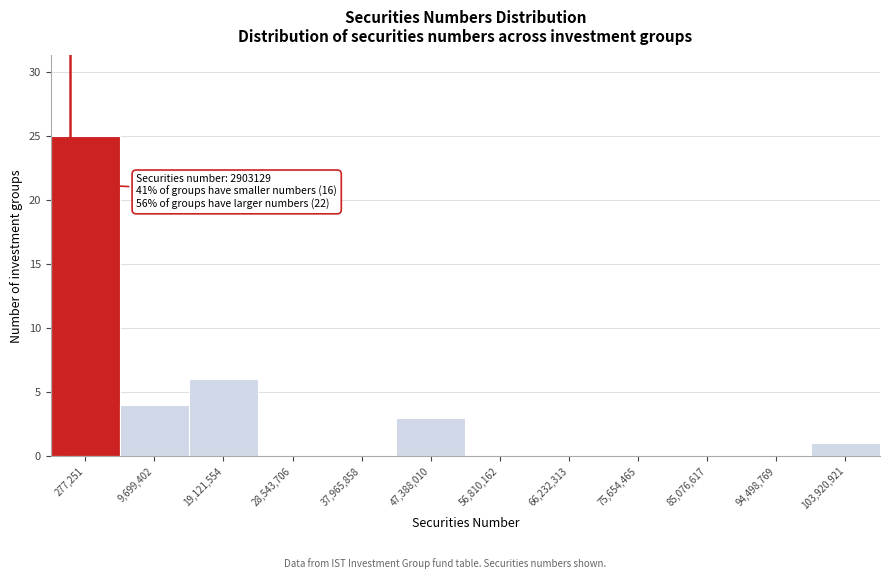

True or false: the data shows 2 at 9,699,402.

False